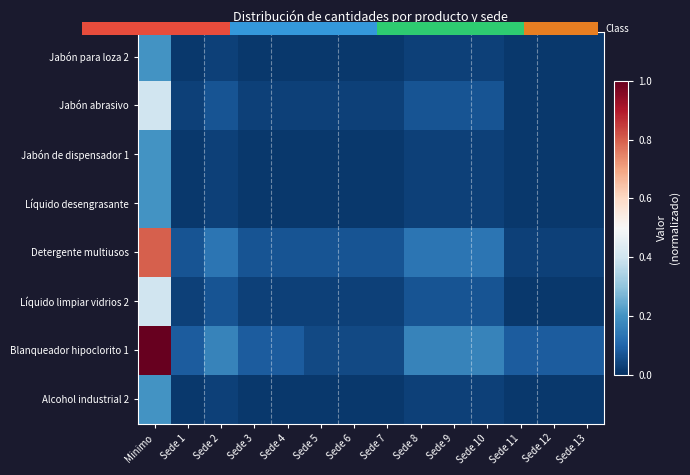

What is the highest value of the Líquido limpiar vidrios 2 series?

0.4